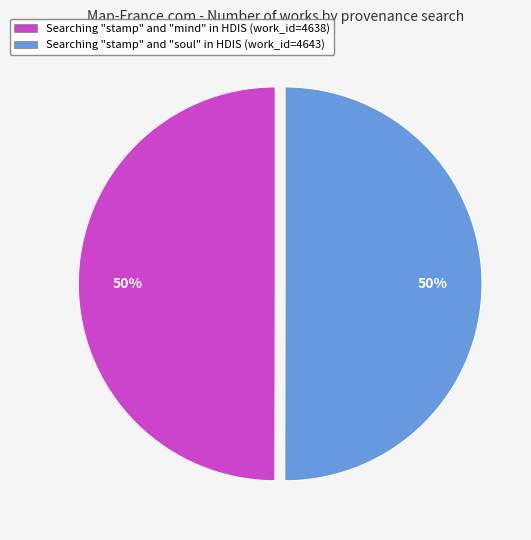

What percentage is the Searching "stamp" and "soul" in HDIS (work_id=4643) slice, to the nearest percent?

50%